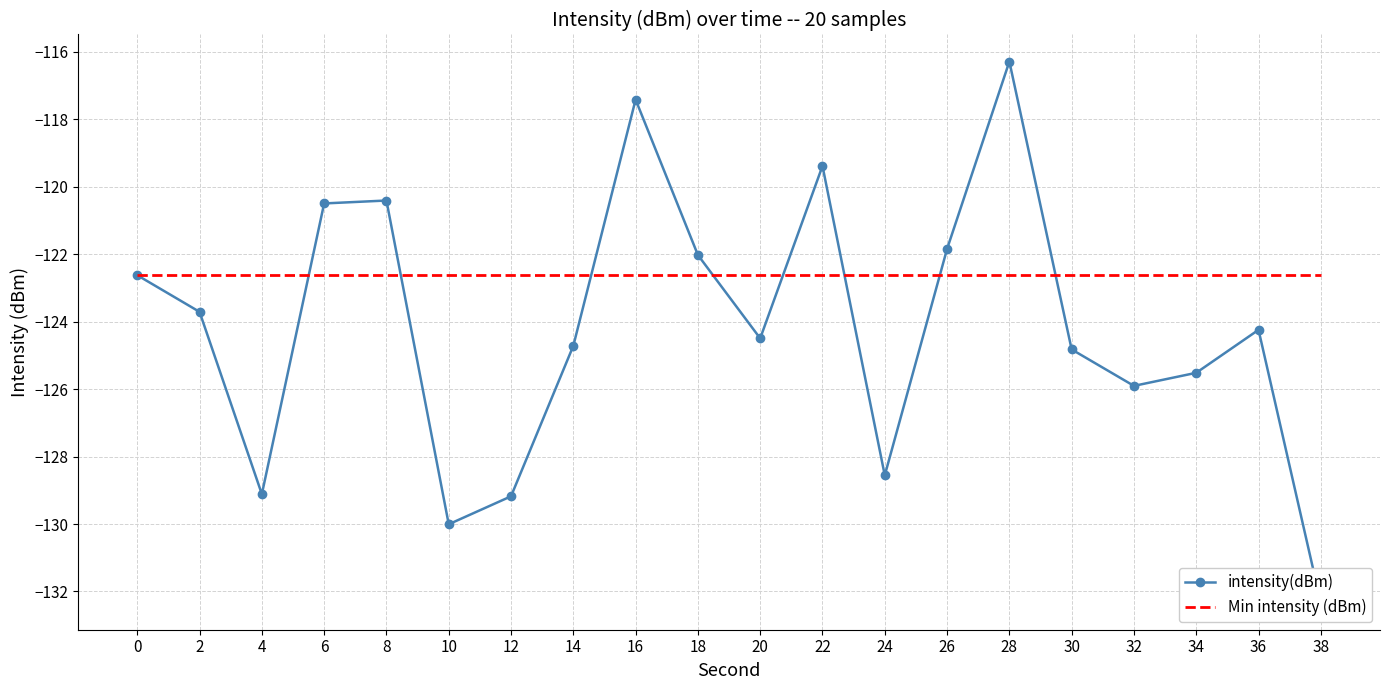

Is it true that intensity(dBm) equals -184.1 at 6?

False